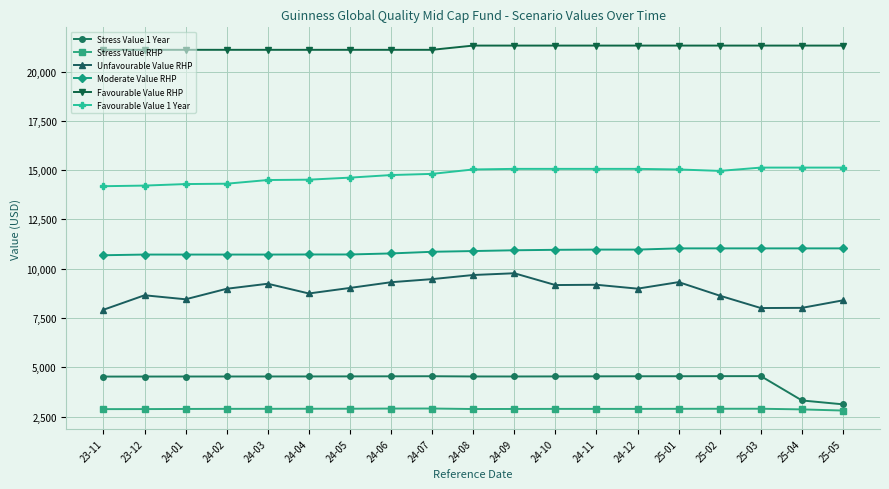

Is it true that Favourable Value RHP equals 11359.2 at 24-05?

False